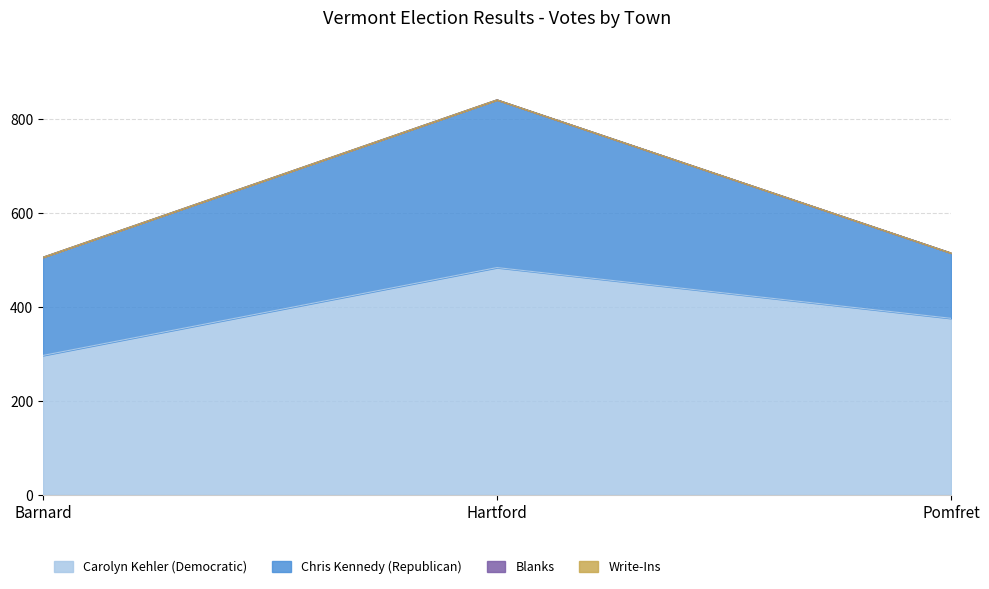

Does the chart display data point markers on the line(s)?

No